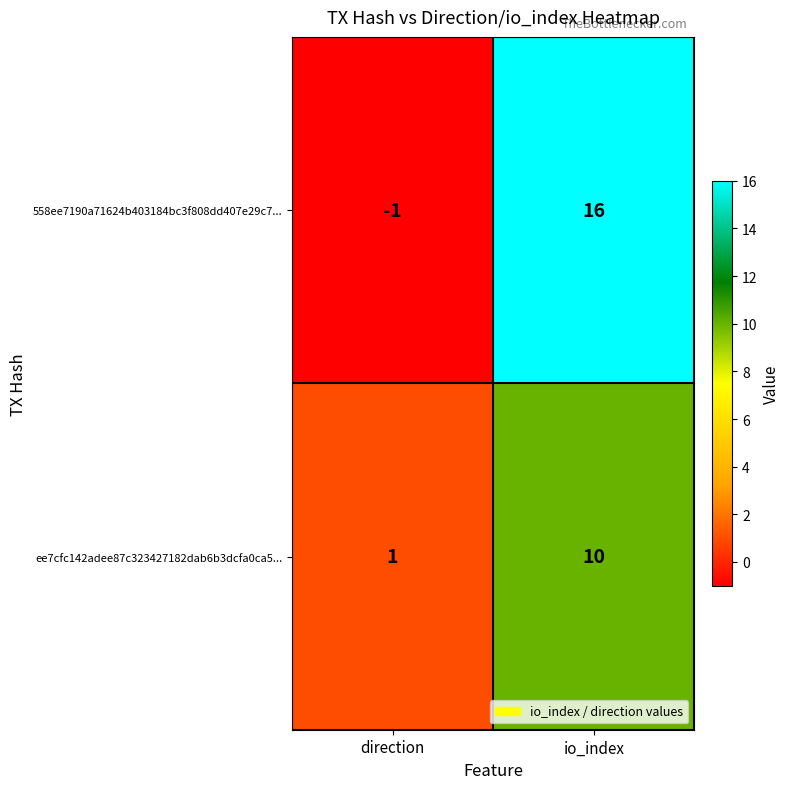

Where is ee7cfc142adee87c323427182dab6b3dcfa0ca5... nearest to the value 5?

direction